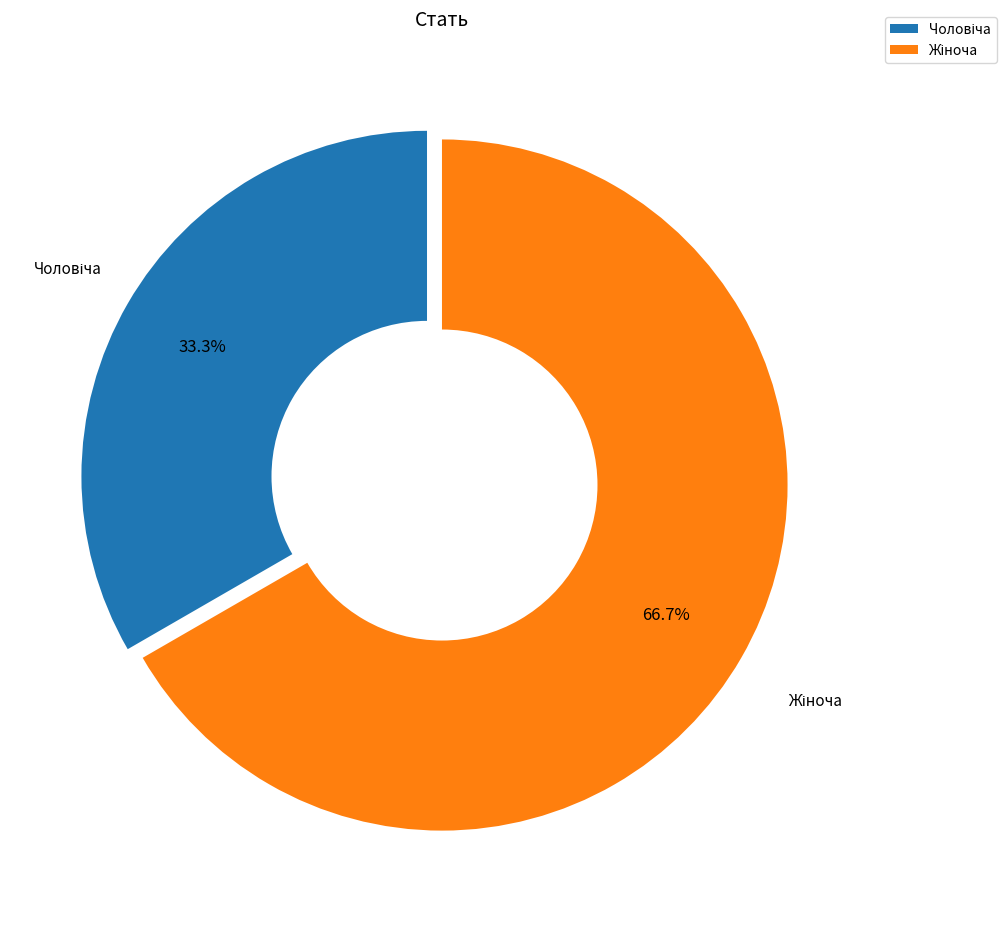

Is there a majority slice in this chart?

Yes